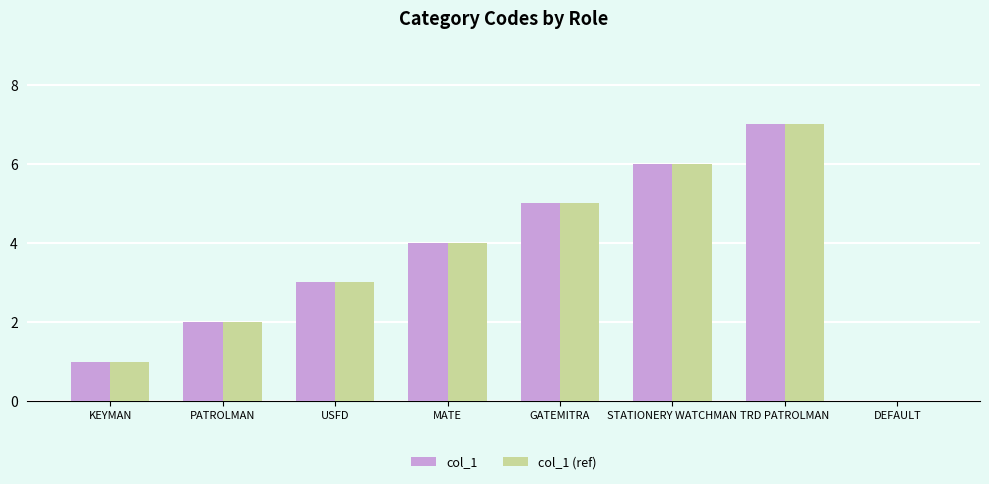

Where is col_1 (ref) nearest to the value 3?

USFD